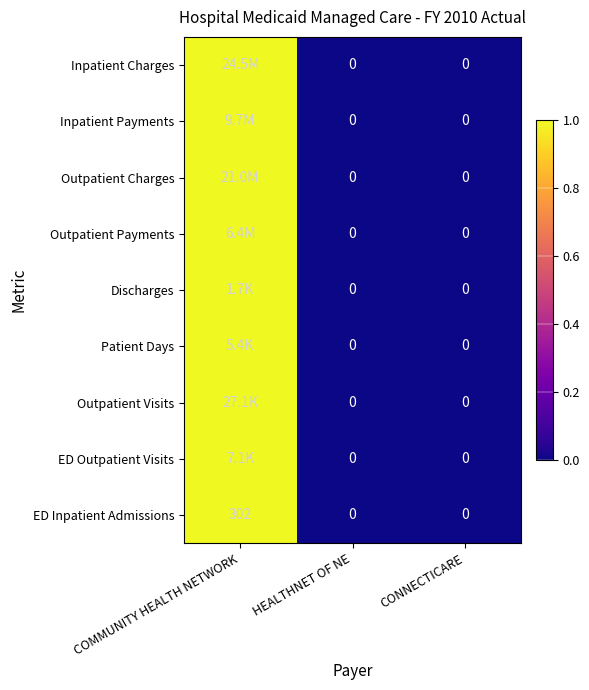

The value of ED Inpatient Admissions at CONNECTICARE is 126. True or false?

False